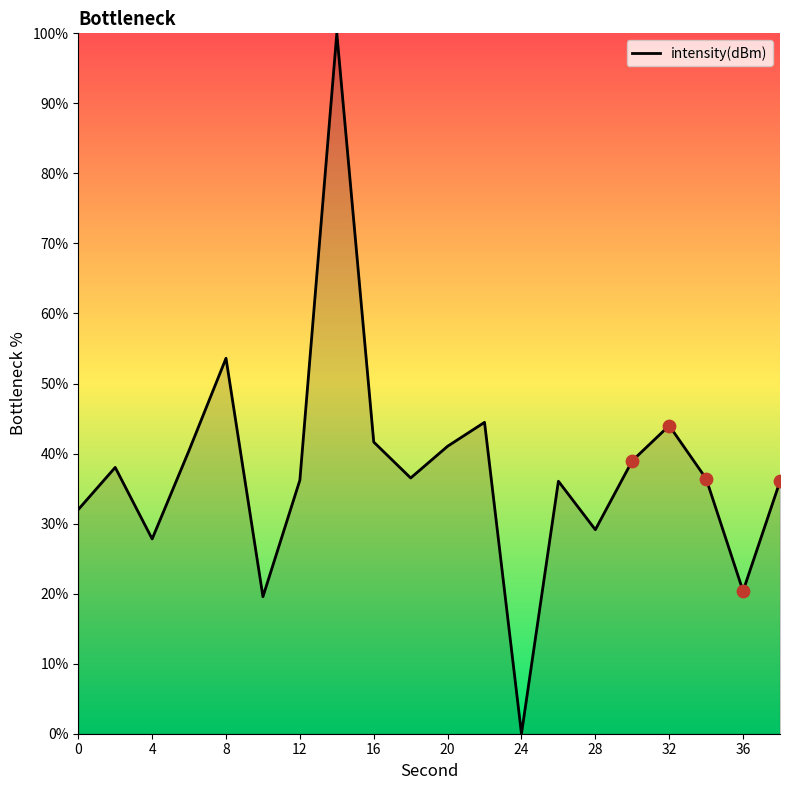

What is the greatest value displayed?

100.0